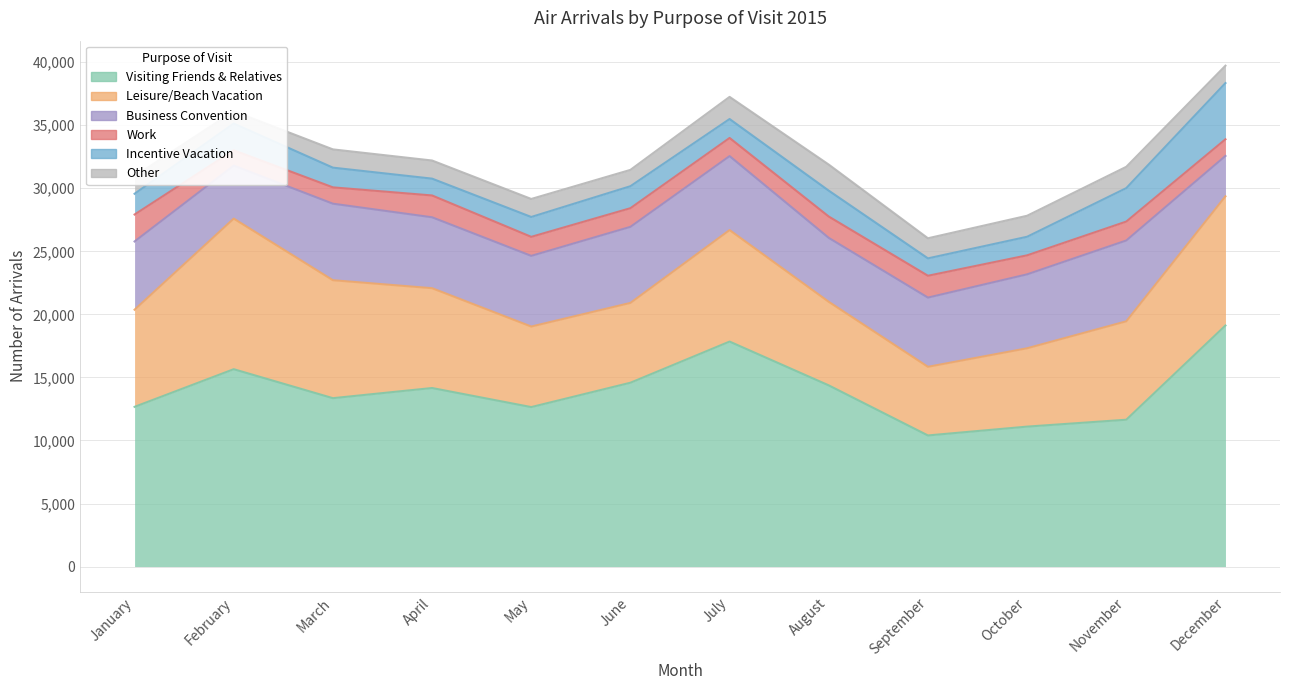

True or false: Business Convention and Work intersect in this chart.

False